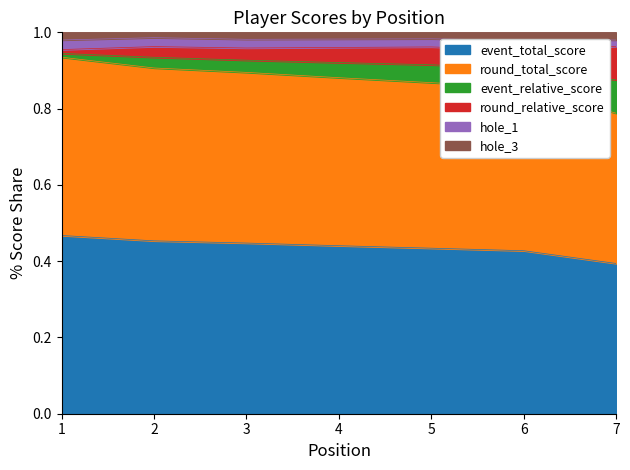

How many event_total_score values are between 0 and 1?

7